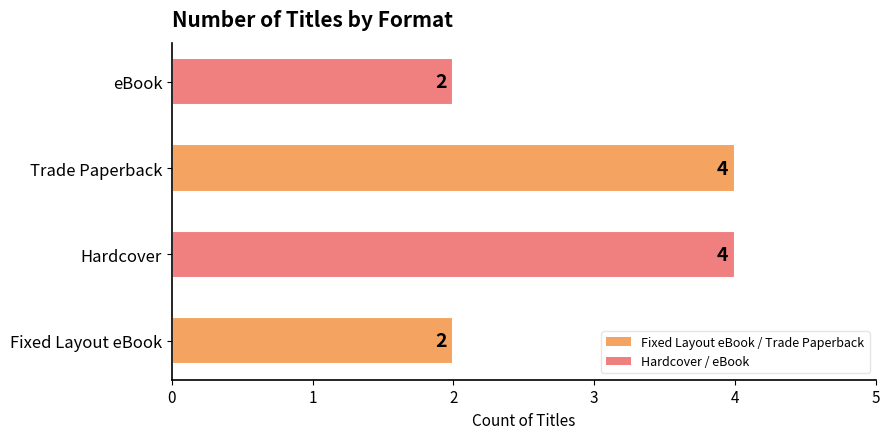

What is the sum of the values at Hardcover and Trade Paperback?

8